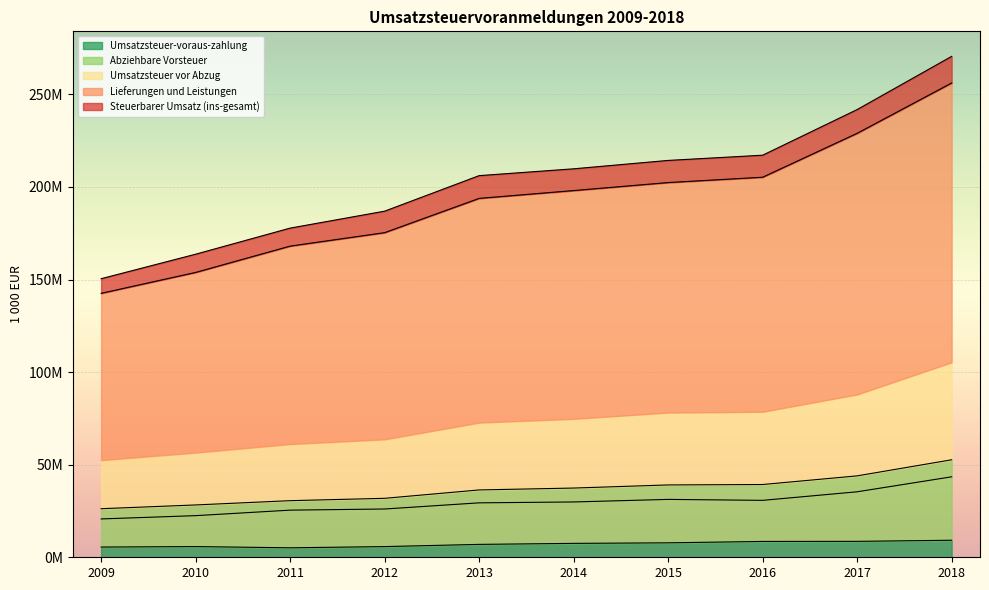

How many values in the Umsatzsteuer-voraus-zahlung series are below 7510294?

5